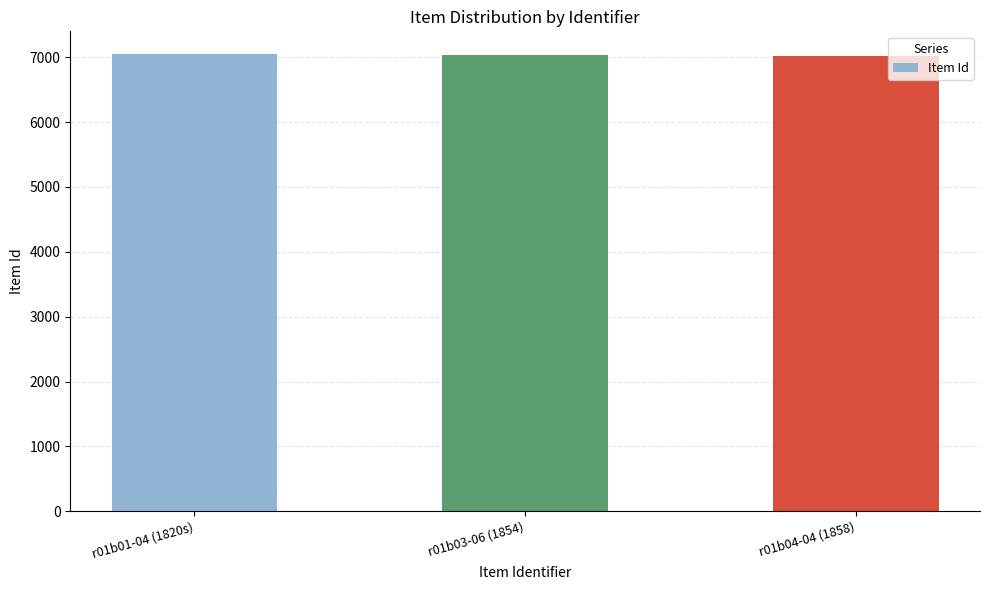

What position from the right is r01b03-06 (1854)?

2